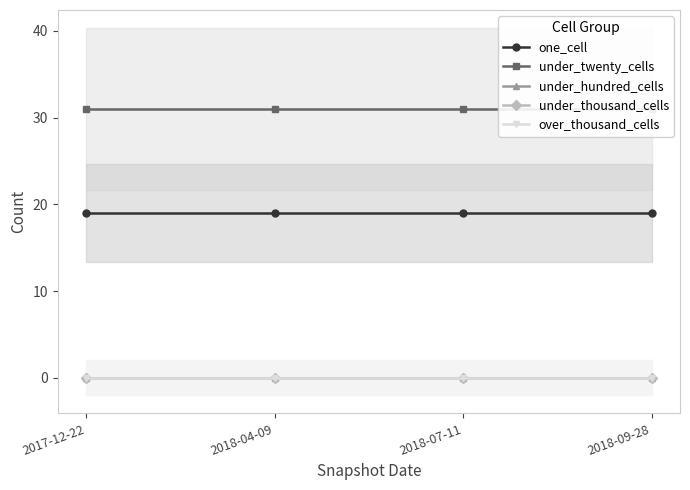

True or false: under_hundred_cells and one_cell cross at least once.

False